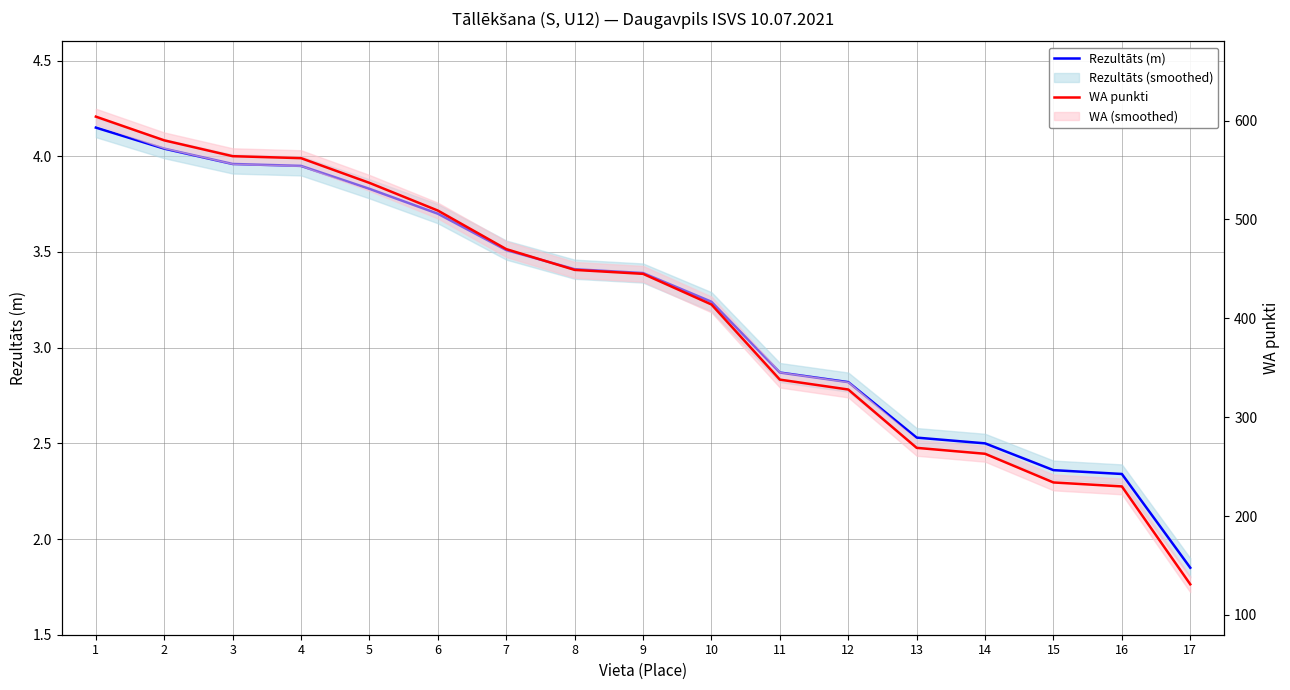

Where does the Rezultāts (m) series first go above 3?

1